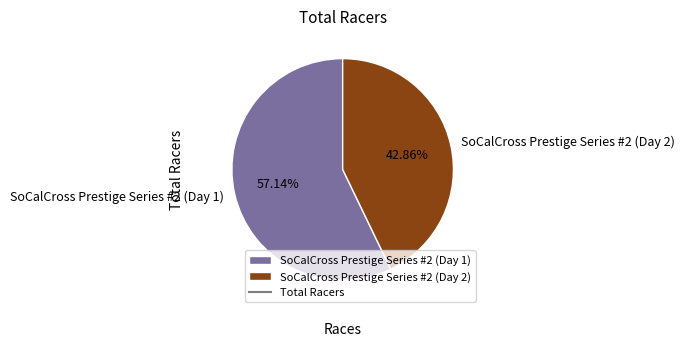

To the nearest percent, what portion does SoCalCross Prestige Series #2 (Day 2) represent?

43%